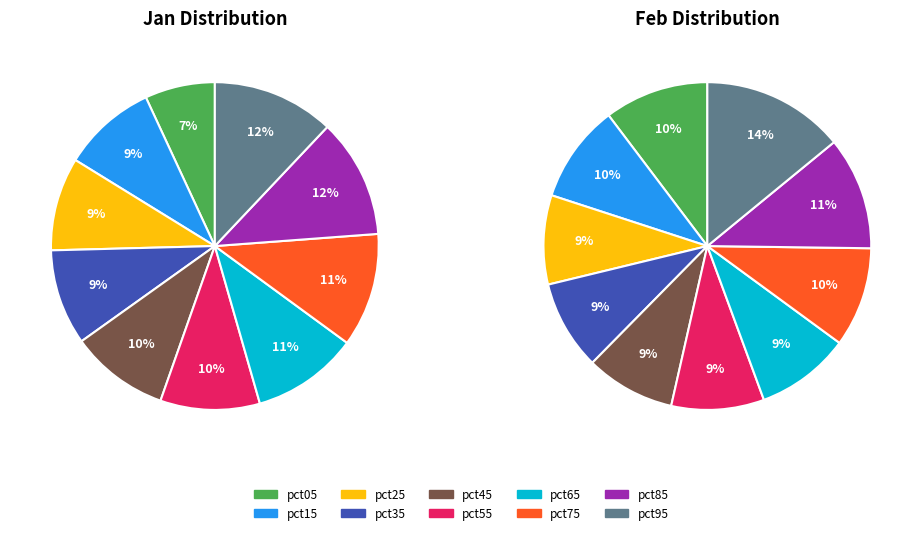

Which category has the biggest portion of the pie?

pct95